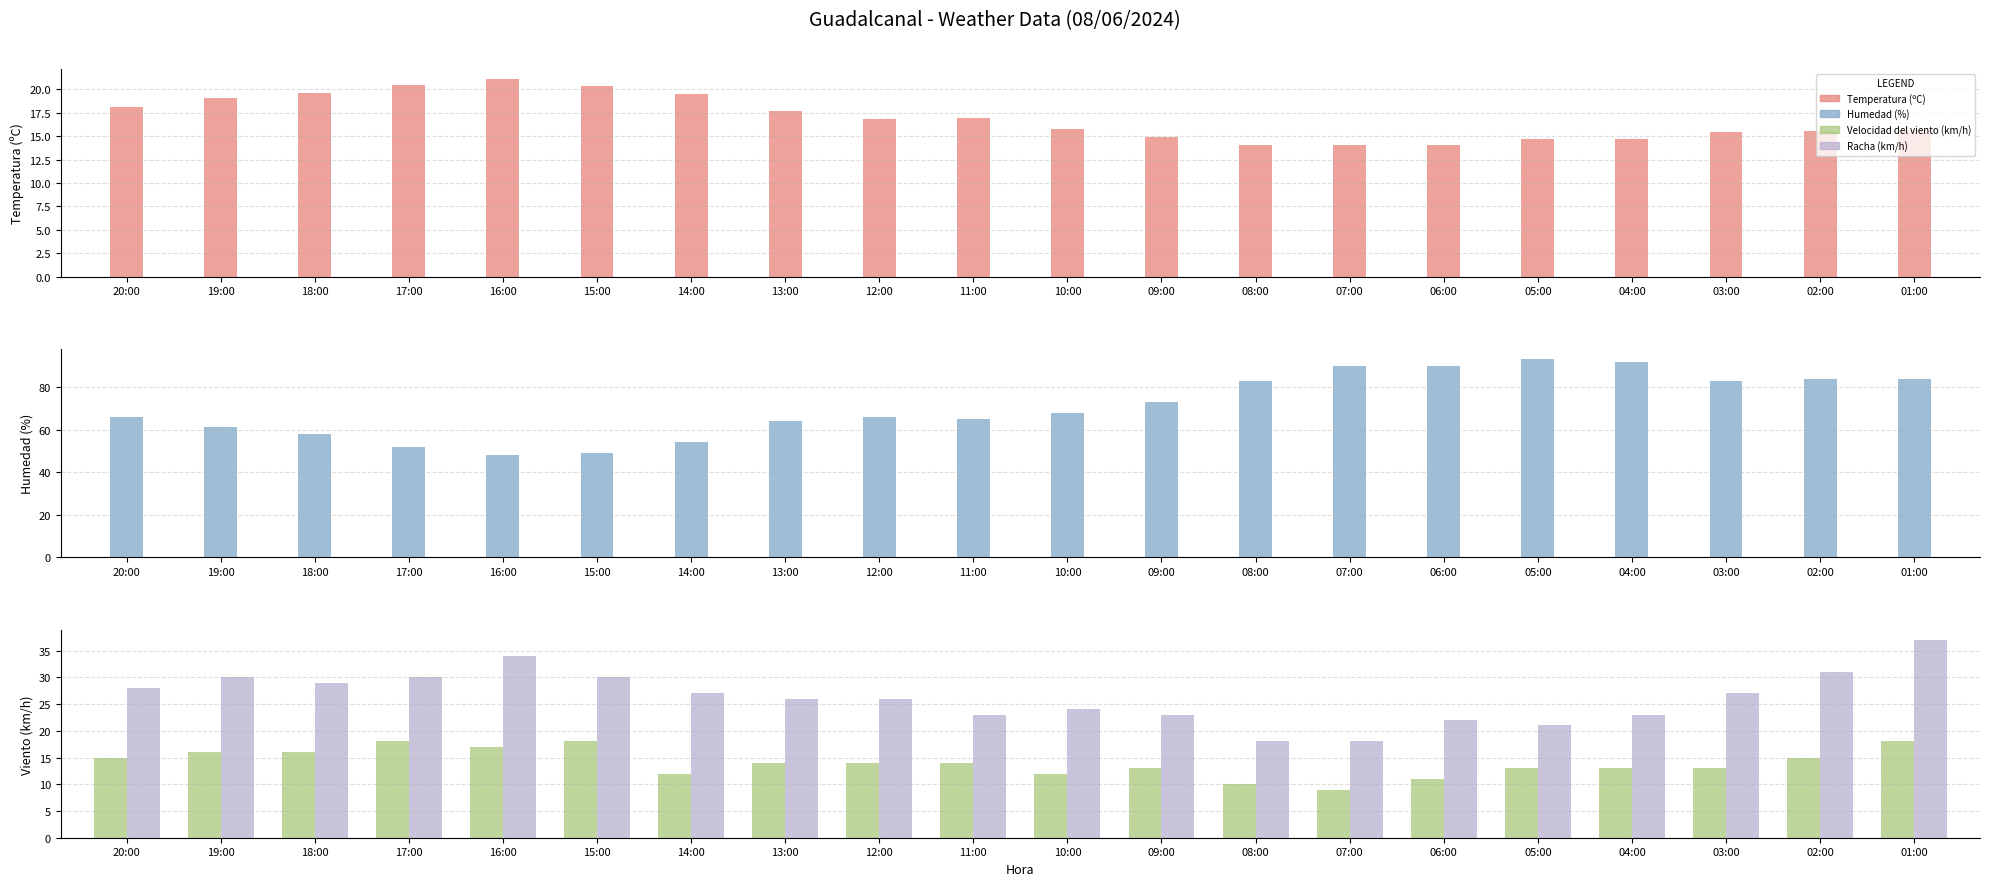

How many series are shown in this chart?

4